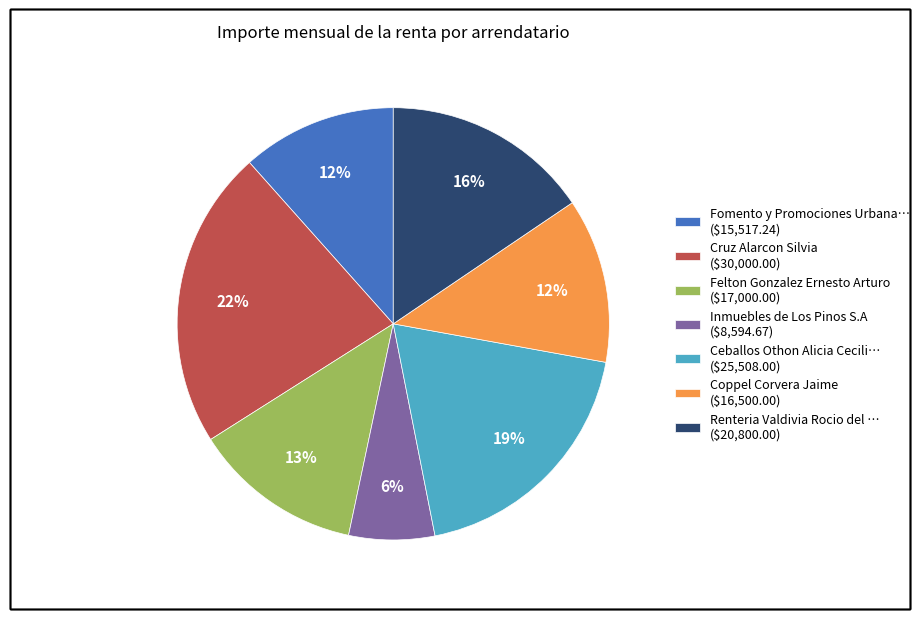

To the nearest percent, what is the average slice percentage?

14%